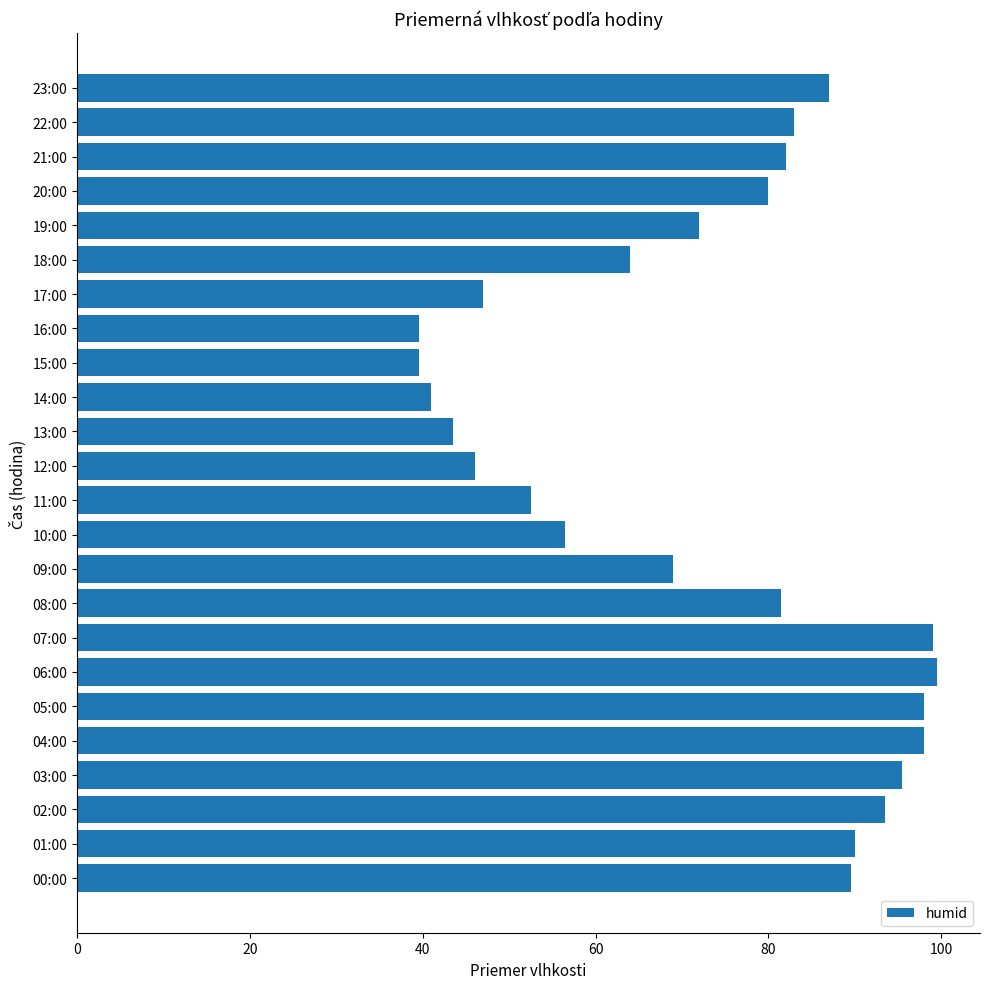

What is the sum of all values?

1747.0